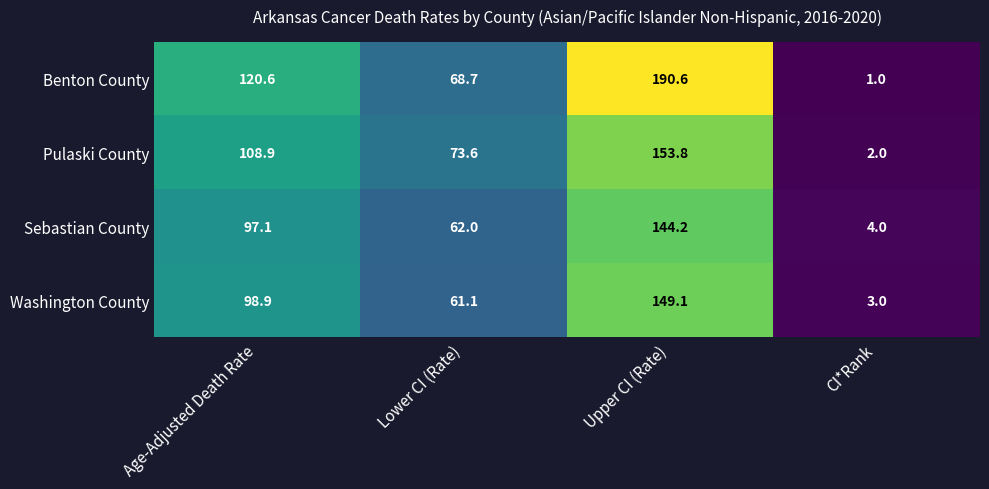

At which label does Washington County reach its minimum?

CI*Rank